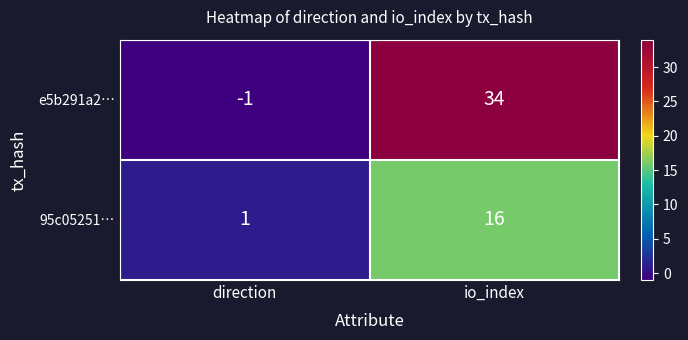

Reading left to right, what are all the values shown in this chart?

e5b291a2…: direction=-1	io_index=34
95c05251…: direction=1	io_index=16